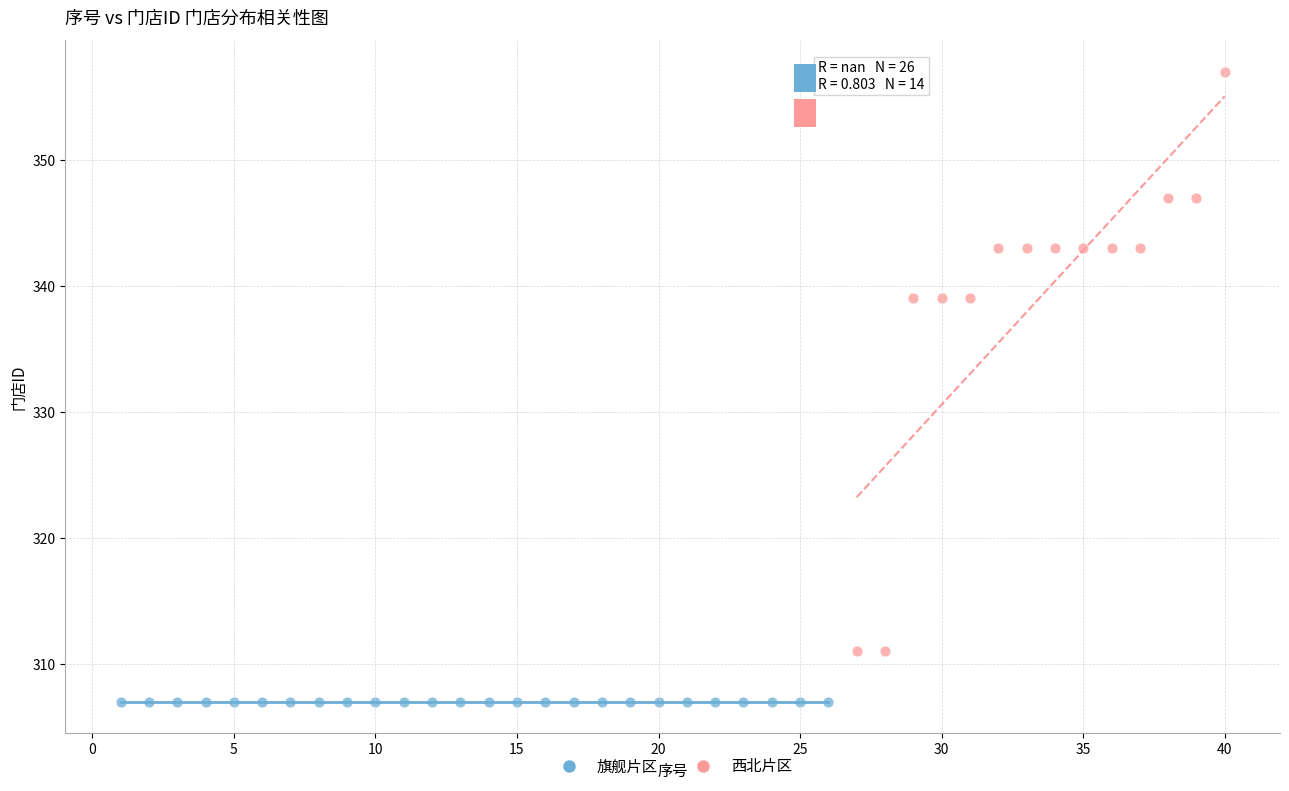

Which series contains the lowest Y value?

旗舰片区